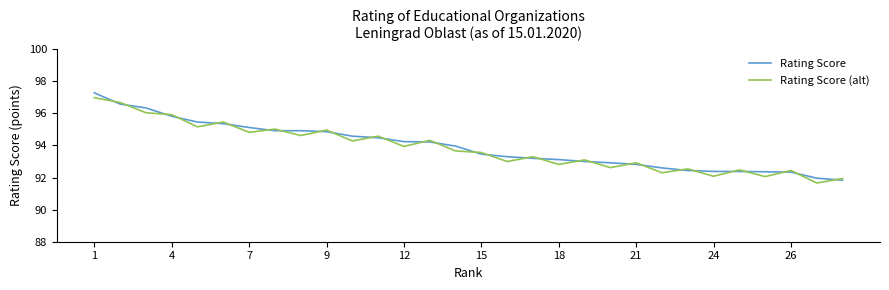

What is the maximum value shown in the chart?

97.3